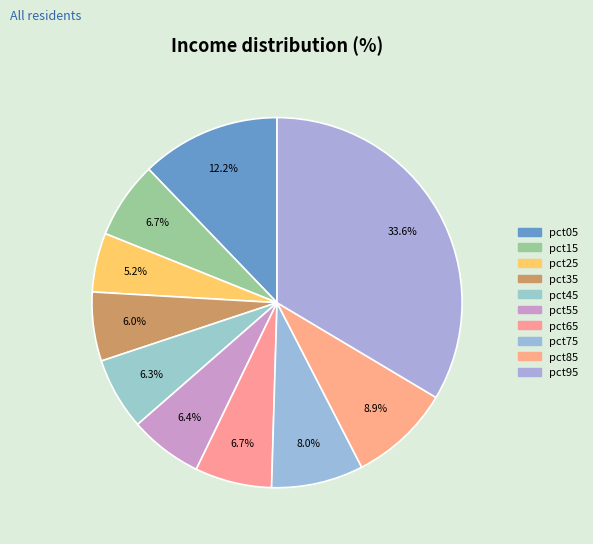

What portion of the pie excludes pct85?

91.1%